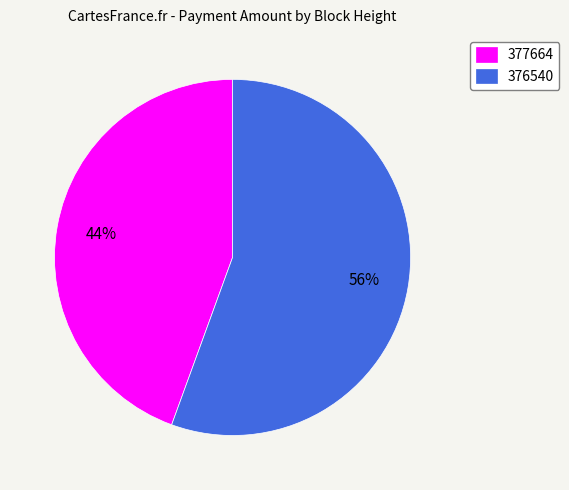

Is the sum of 377664 and 376540 greater than half?

Yes